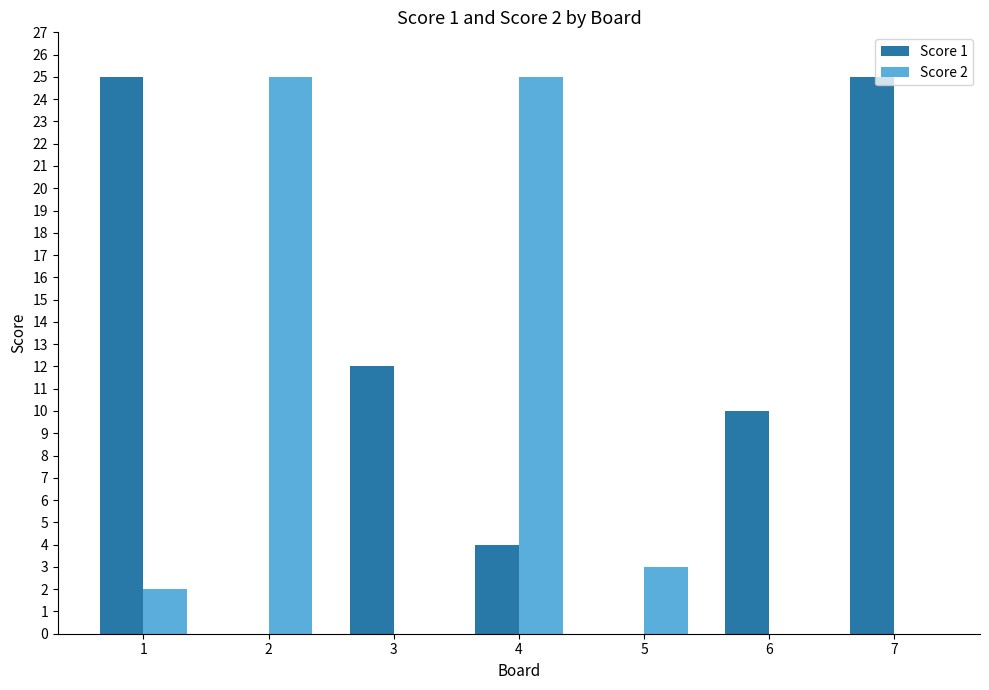

Reading right to left, extract all data points from this chart.

Score 1: 7=25	6=10	5=0	4=4	3=12	2=0	1=25
Score 2: 7=0	6=0	5=3	4=25	3=0	2=25	1=2